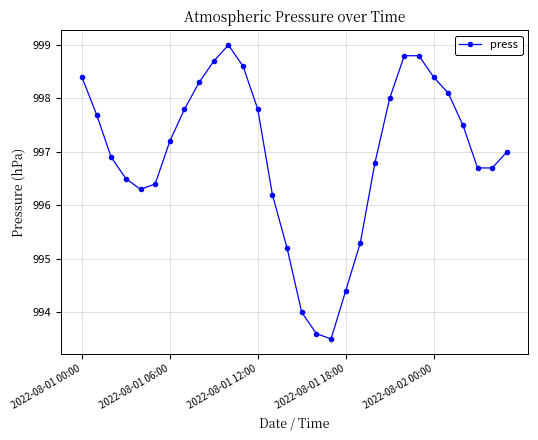

What is the smallest value displayed?

993.5